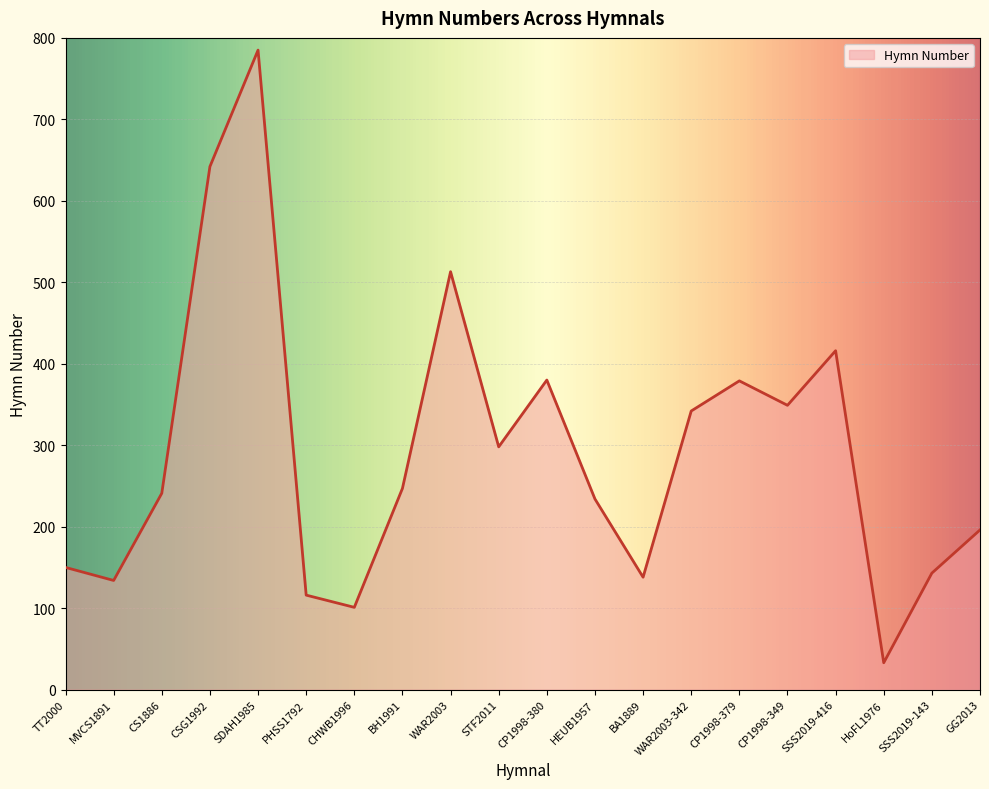

How many lines are shown in the chart?

1